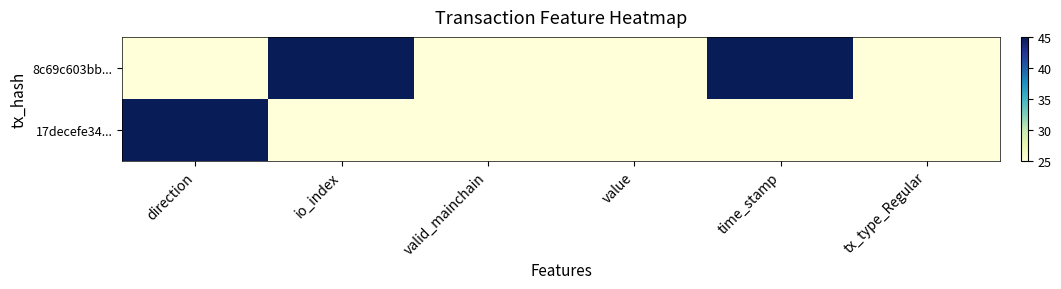

What is the total value across all series at io_index?

70